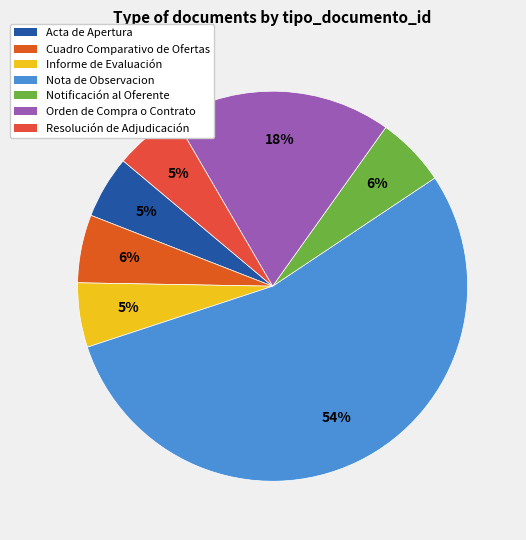

Which has a higher value, Notificación al Oferente or Nota de Observacion?

Nota de Observacion